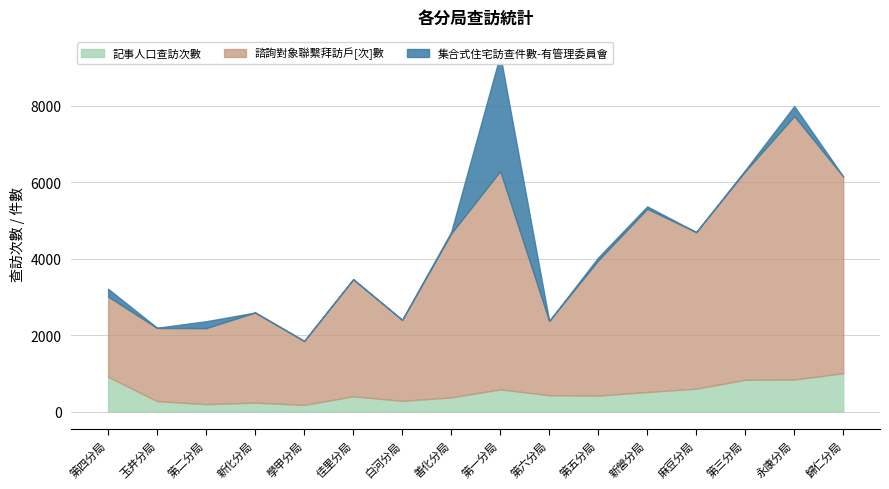

What is the difference between the maximum and minimum values in the 集合式住宅訪查件數-有管理委員會 series?

3042